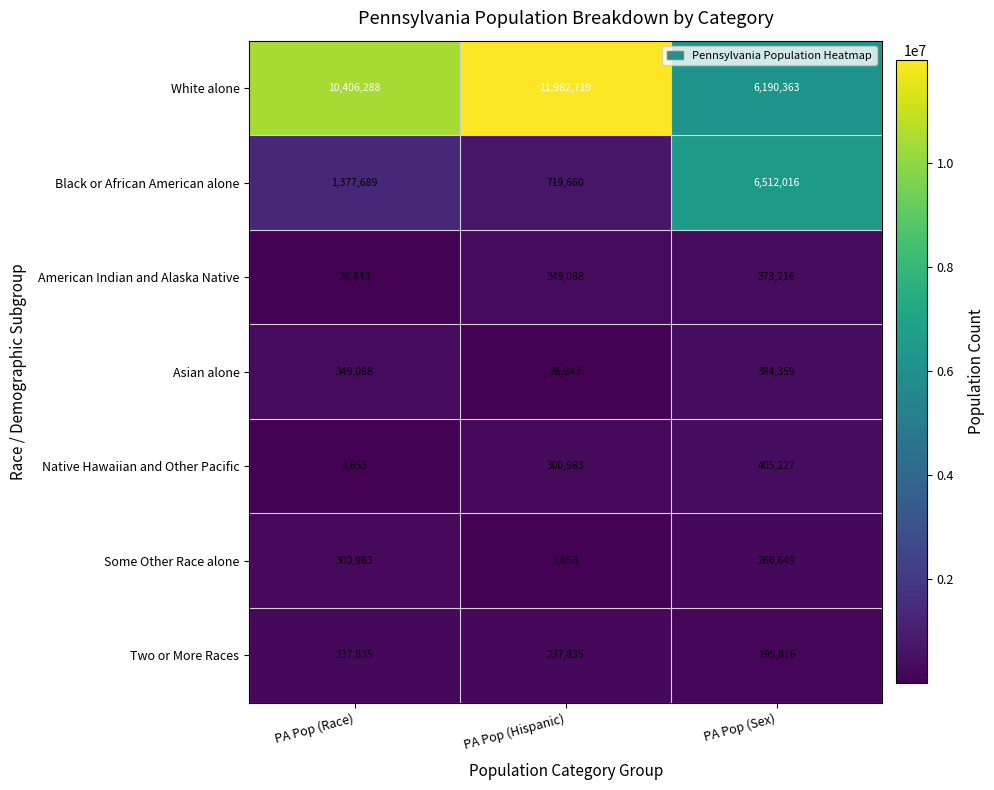

Which series has the largest total across all categories?

White alone